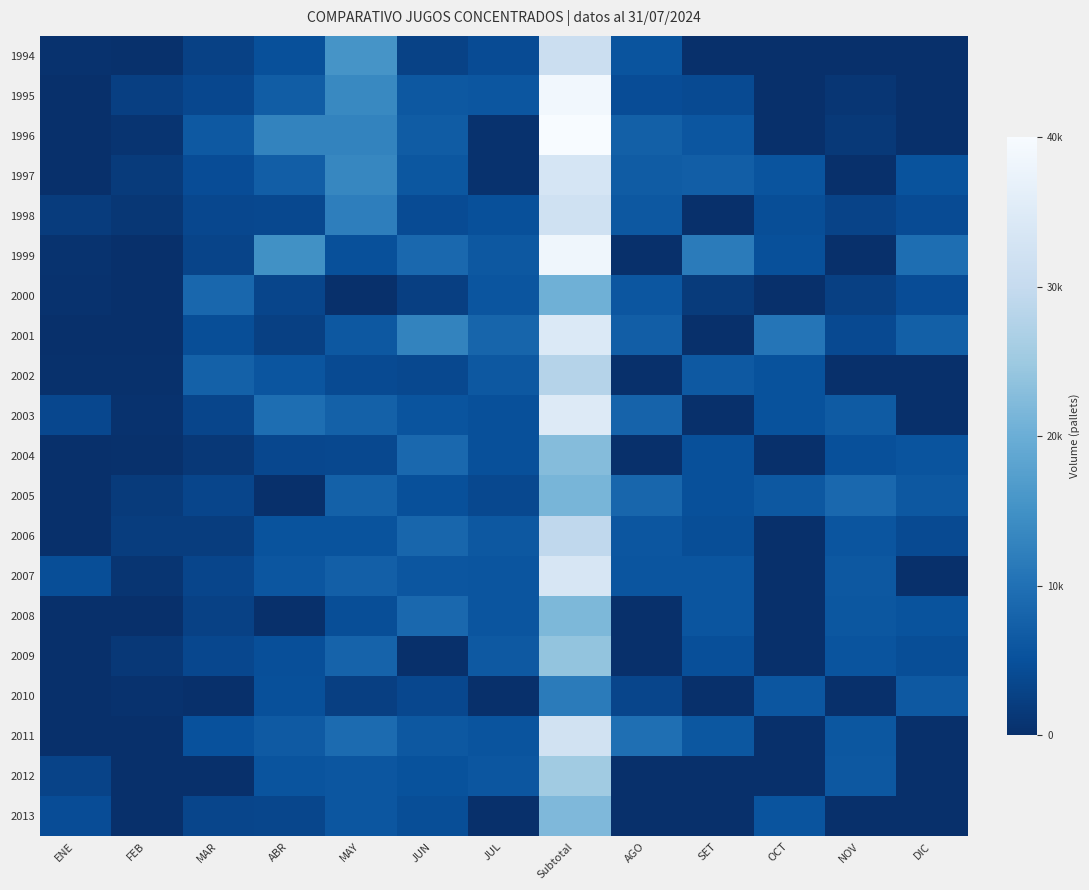

What is the maximum value shown in the chart?

40405.2